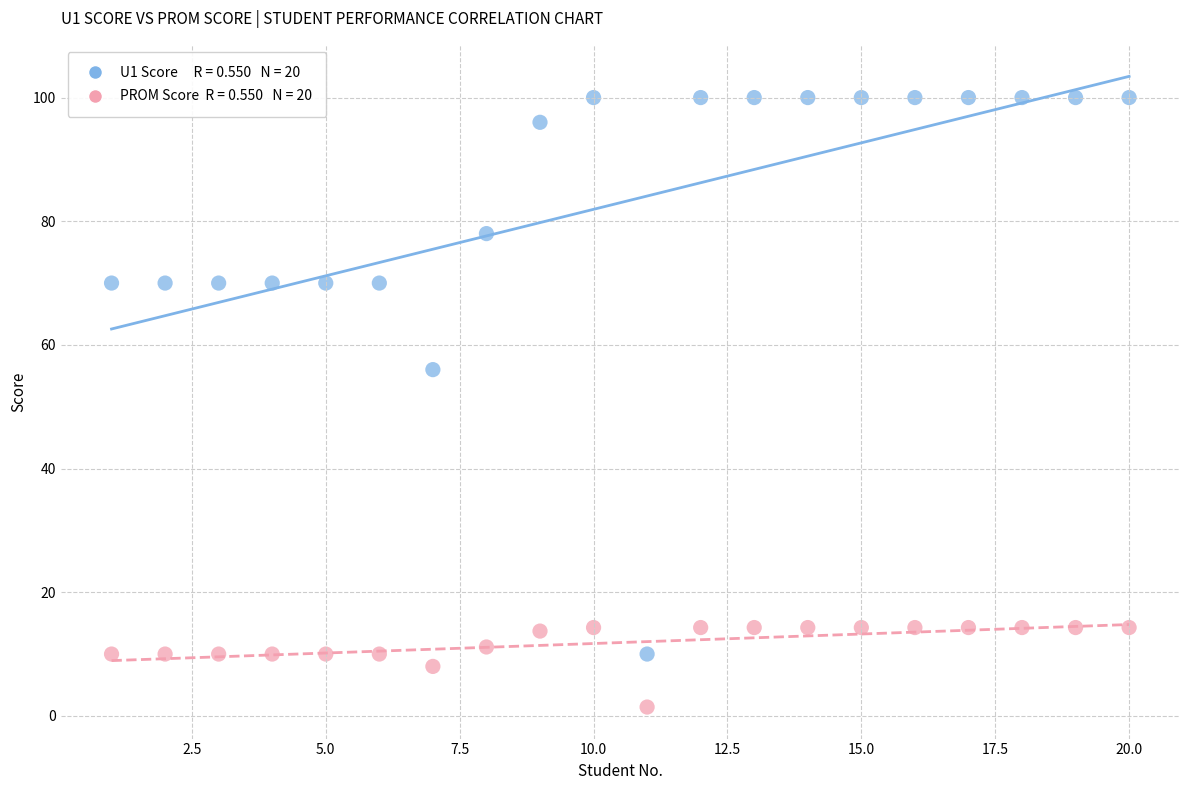

Across all data points, what is the range of Y values (max minus min)?

98.6